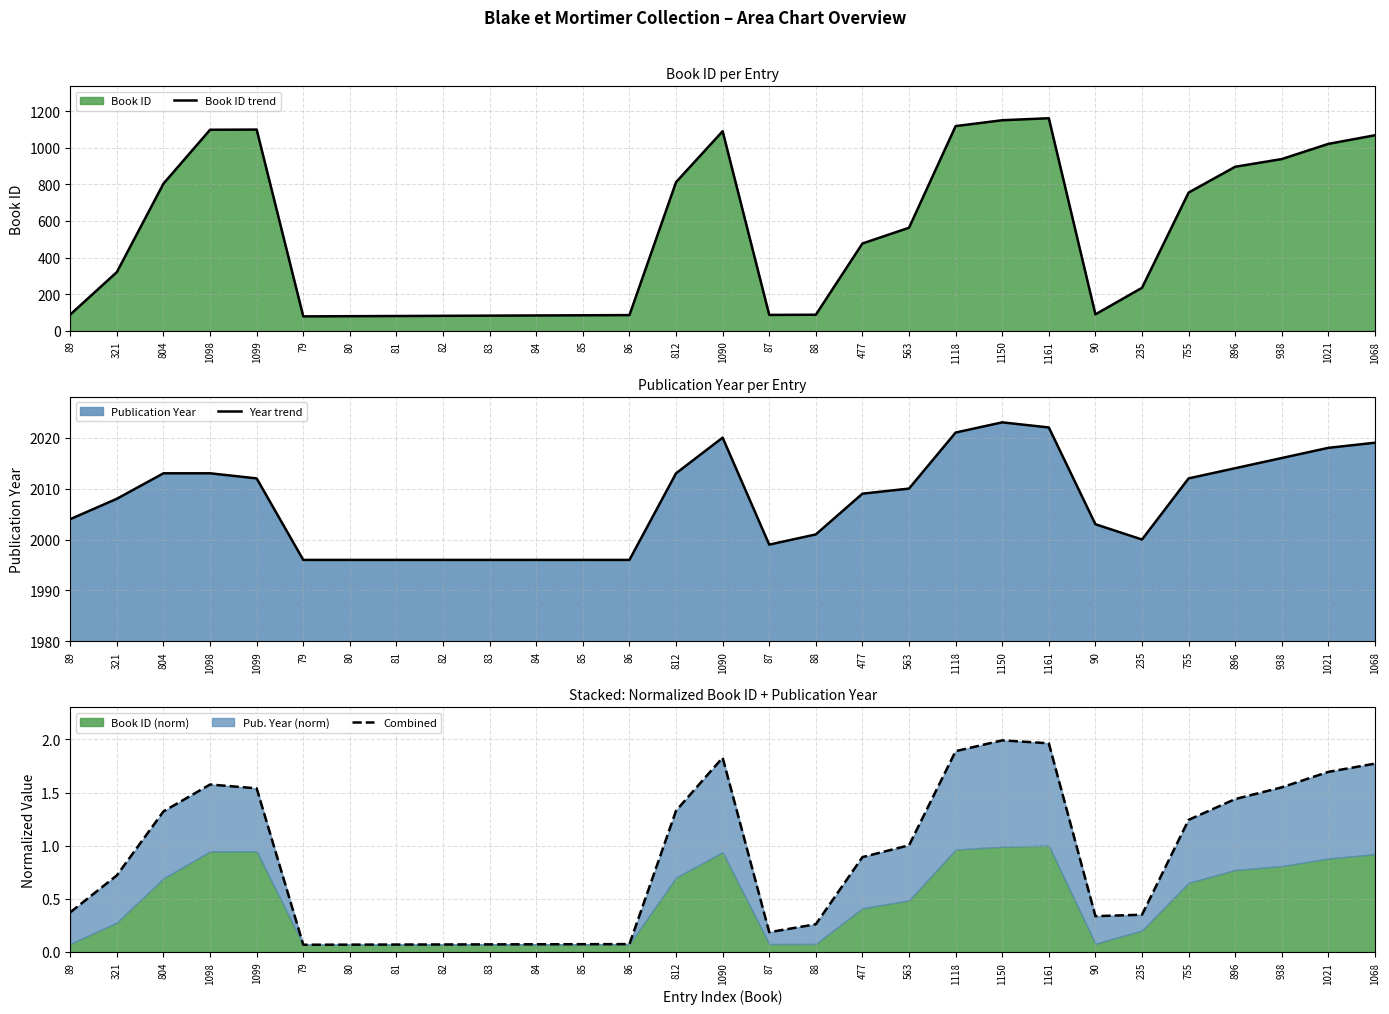

What value does the Year trend series have at 812?

2013